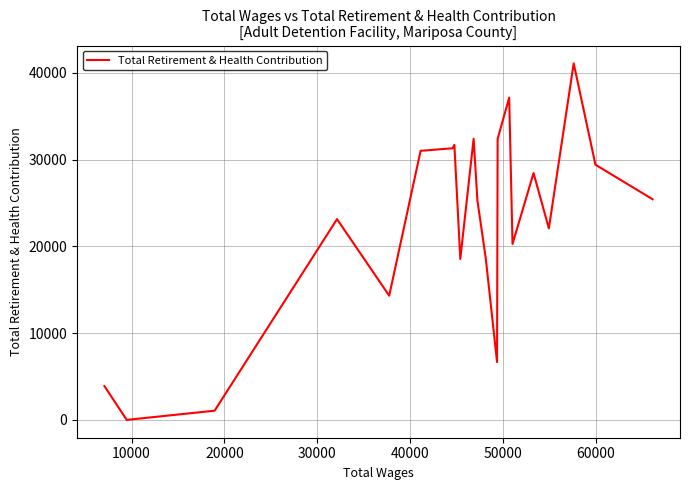

How many distinct data groups are displayed?

1